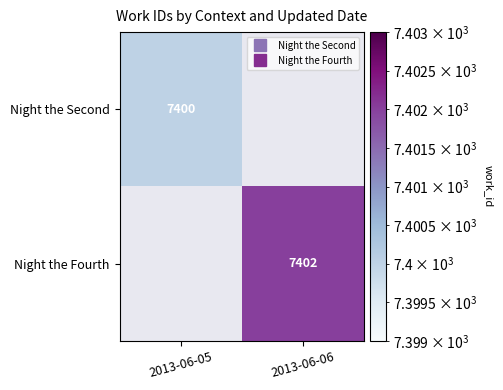

What is the highest value of the Night the Second series?

7400.0